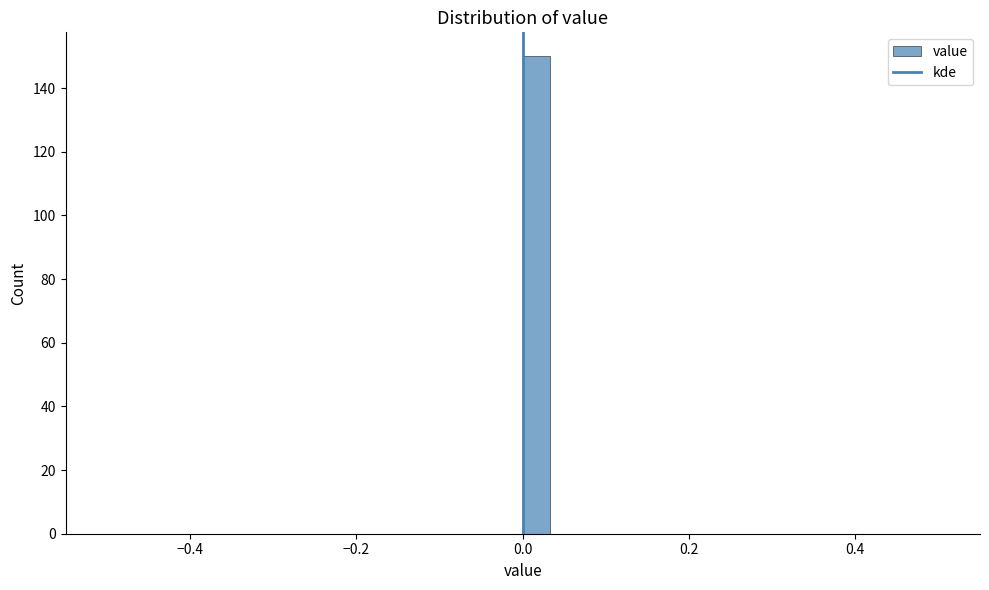

Read against the x-axis, roughly where is the centre of the tallest bar?

0.02